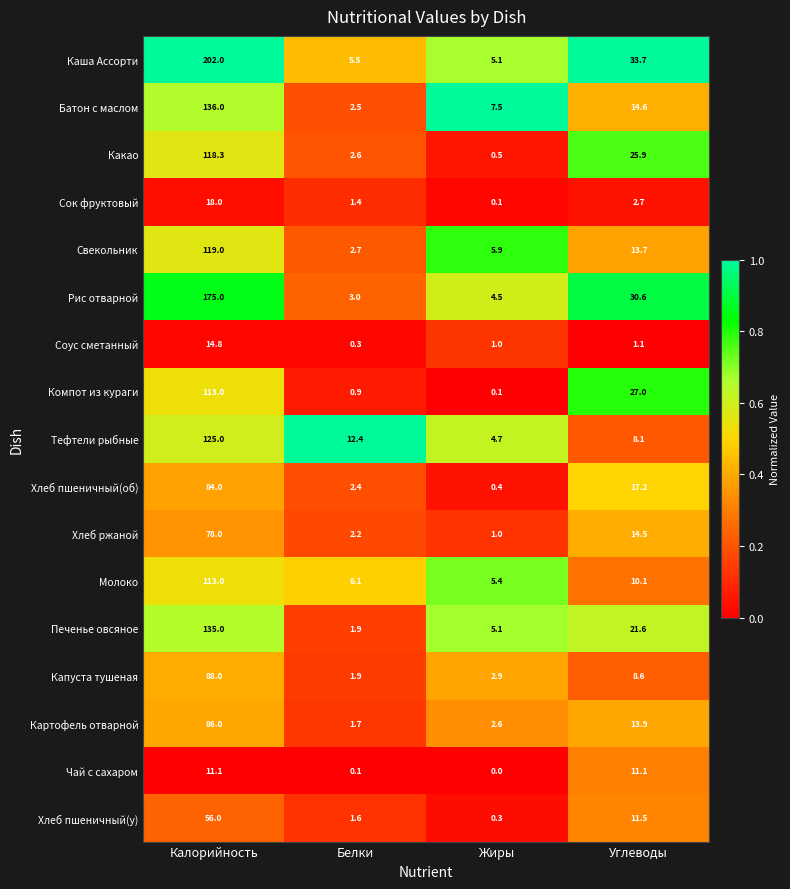

At which category does the chart reach its minimum across all series?

Жиры